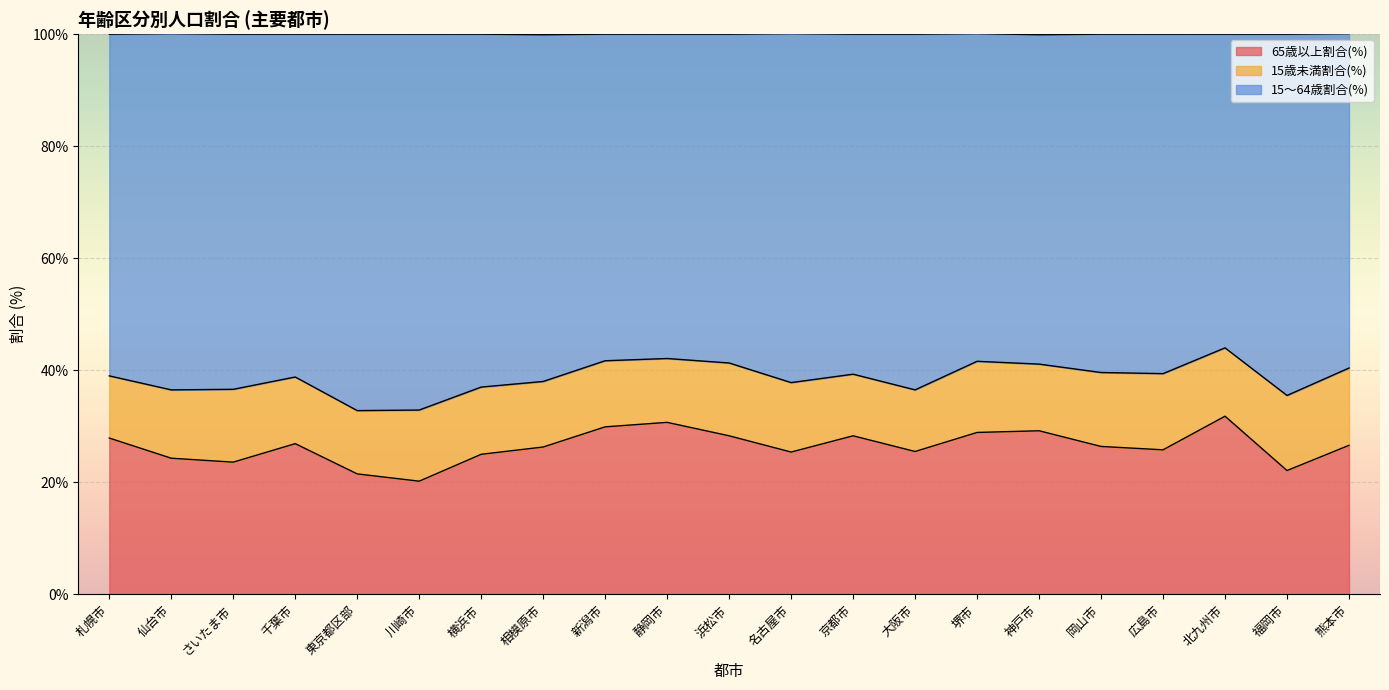

How many interior local valleys does the 15～64歳割合(%) series have?

6